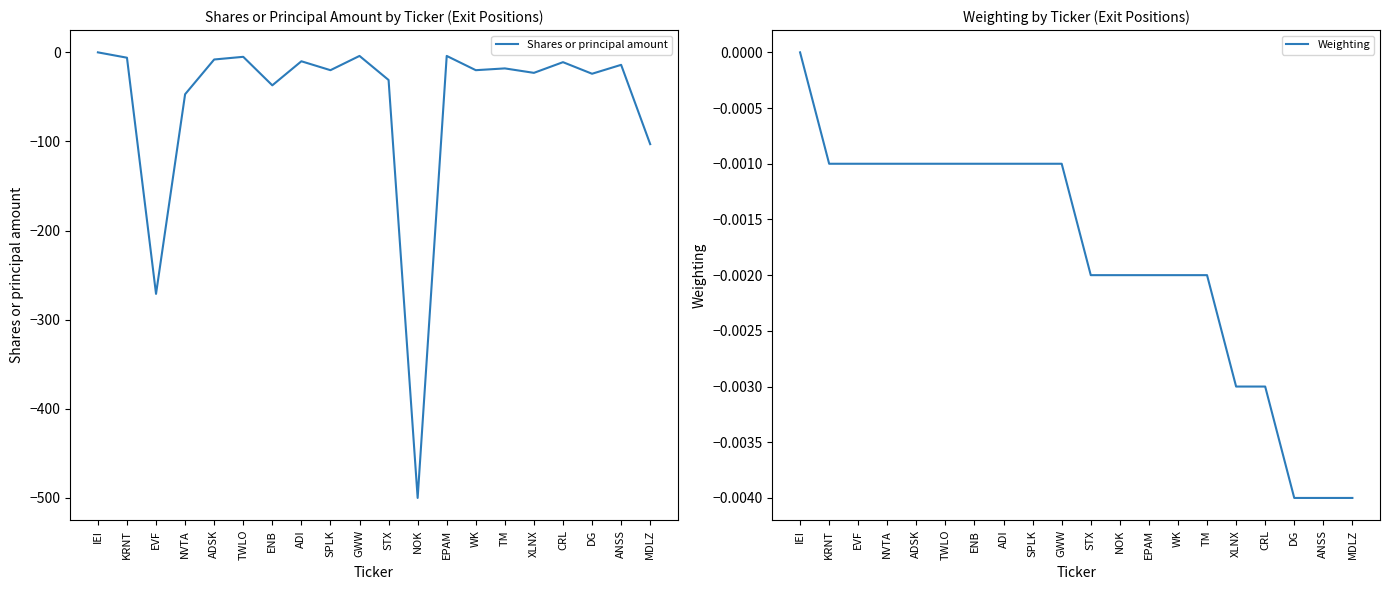

What is the difference between the highest and lowest values at DG?

24.0